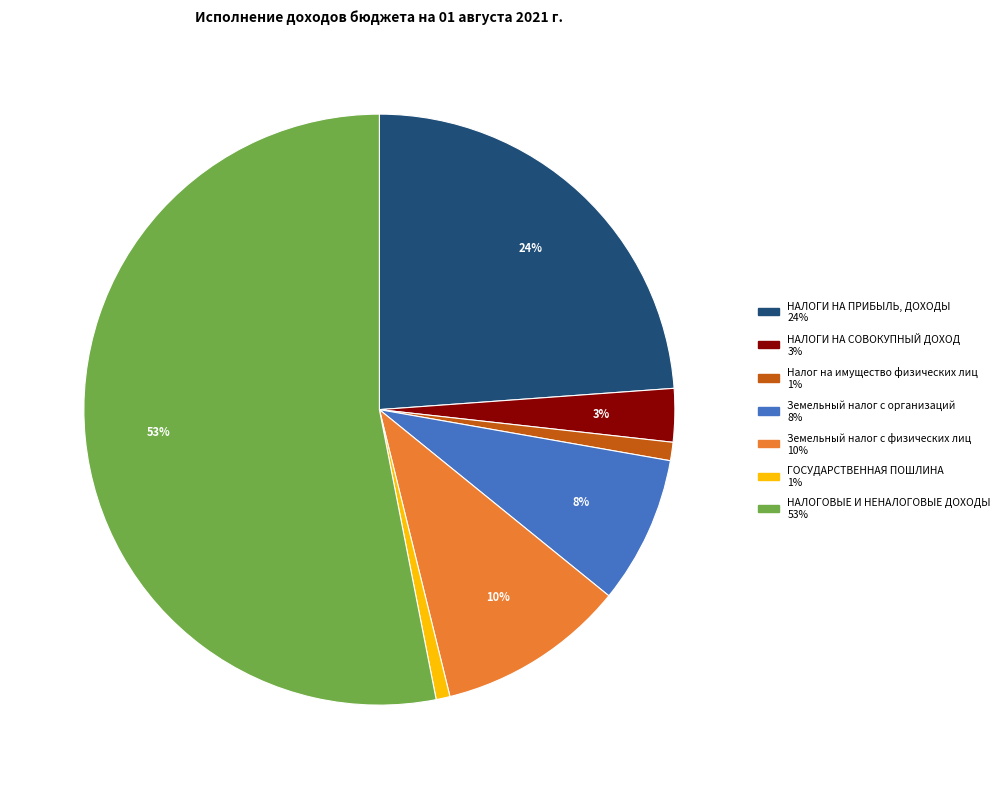

To the nearest percent, what is the combined percentage of Земельный налог с физических лиц and Налог на имущество физических лиц?

11%